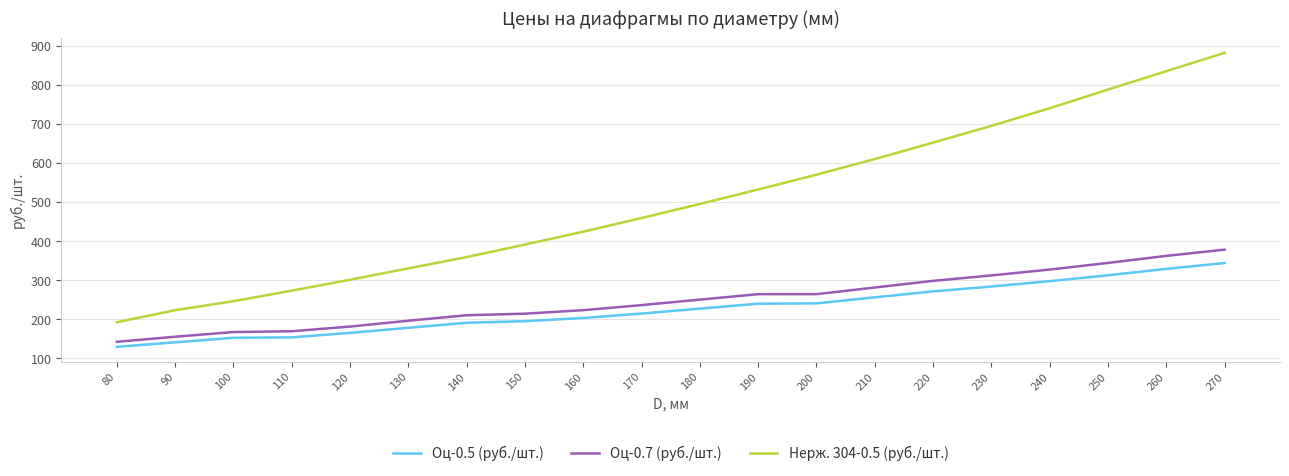

True or false: Оц-0.5 (руб./шт.) and Нерж. 304-0.5 (руб./шт.) intersect in this chart.

False